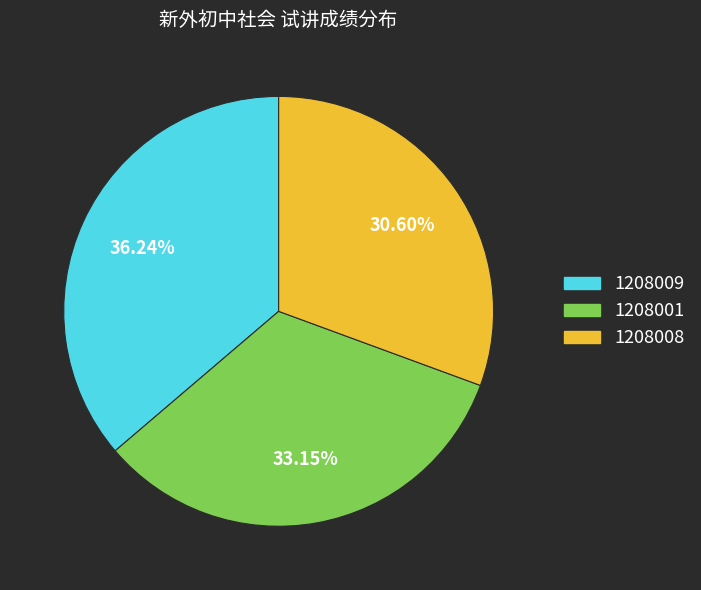

To the nearest percent, what percentage of the pie is 1208009?

36%